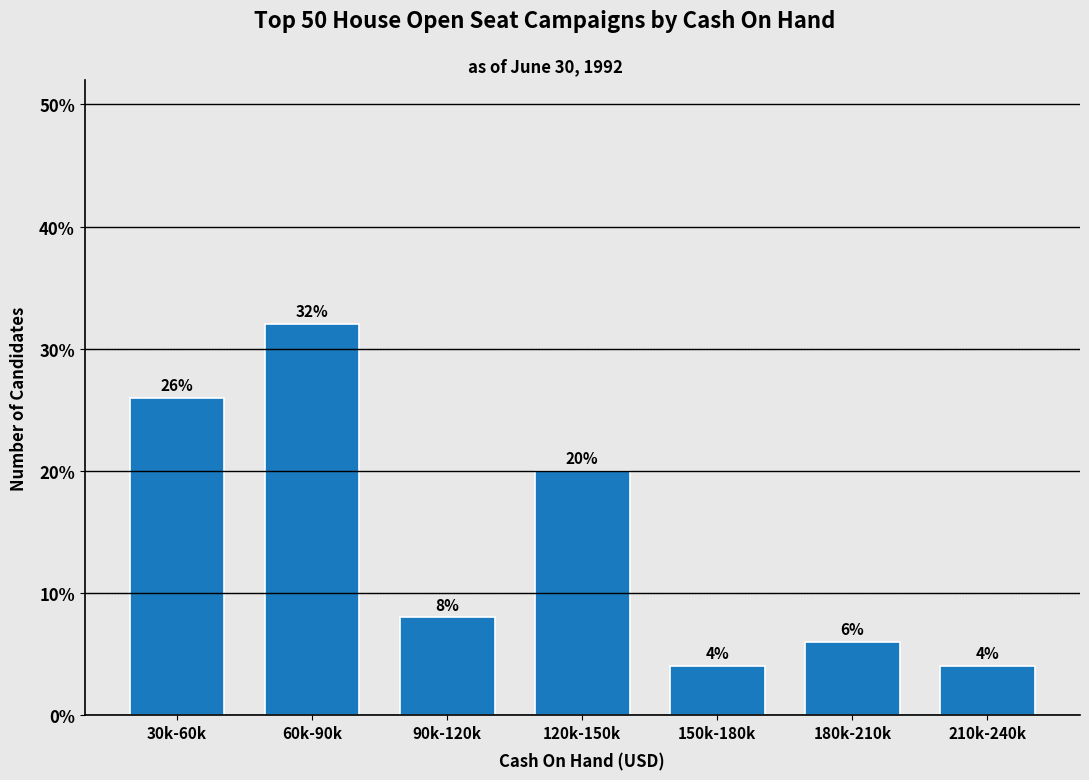

Reading right to left, transcribe all the data shown in this chart.

210k-240k=4	180k-210k=6	150k-180k=4	120k-150k=20	90k-120k=8	60k-90k=32	30k-60k=26